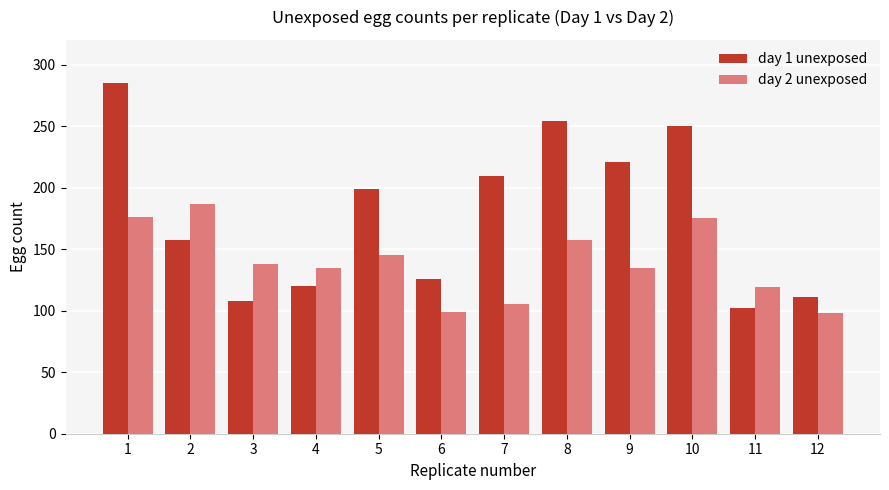

What is the minimum value for day 2 unexposed?

98